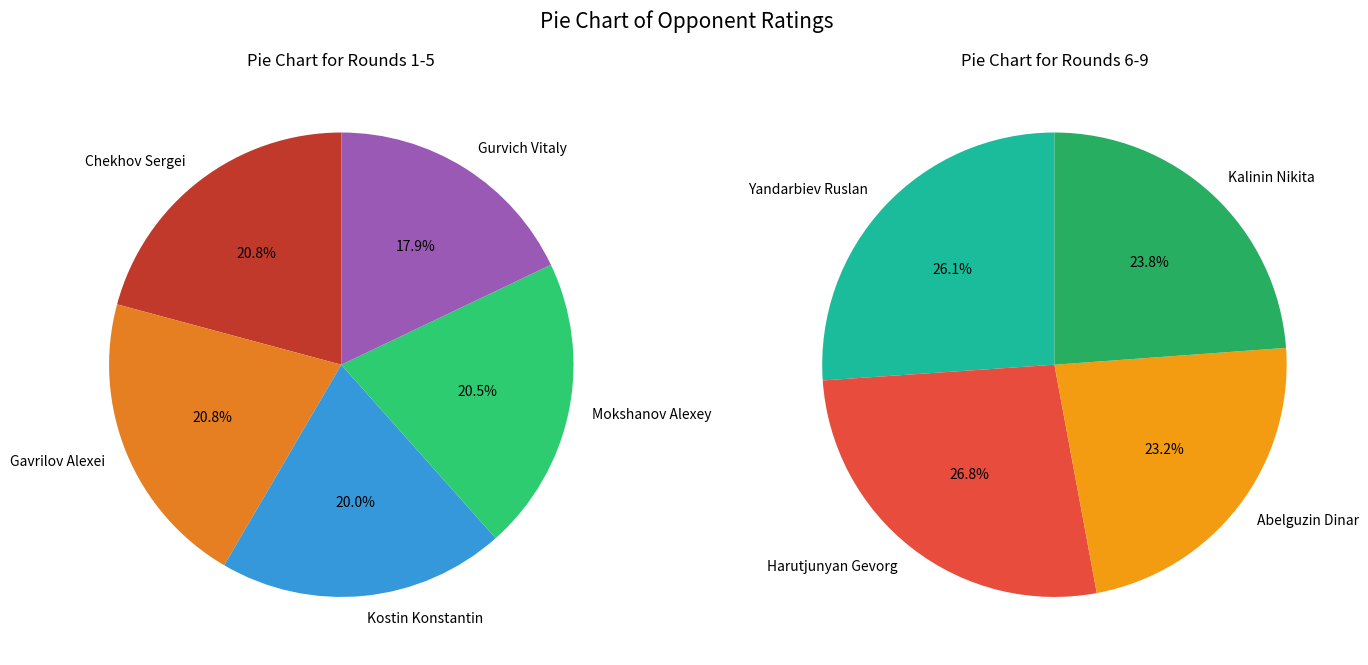

How many segments does this pie chart have?

9